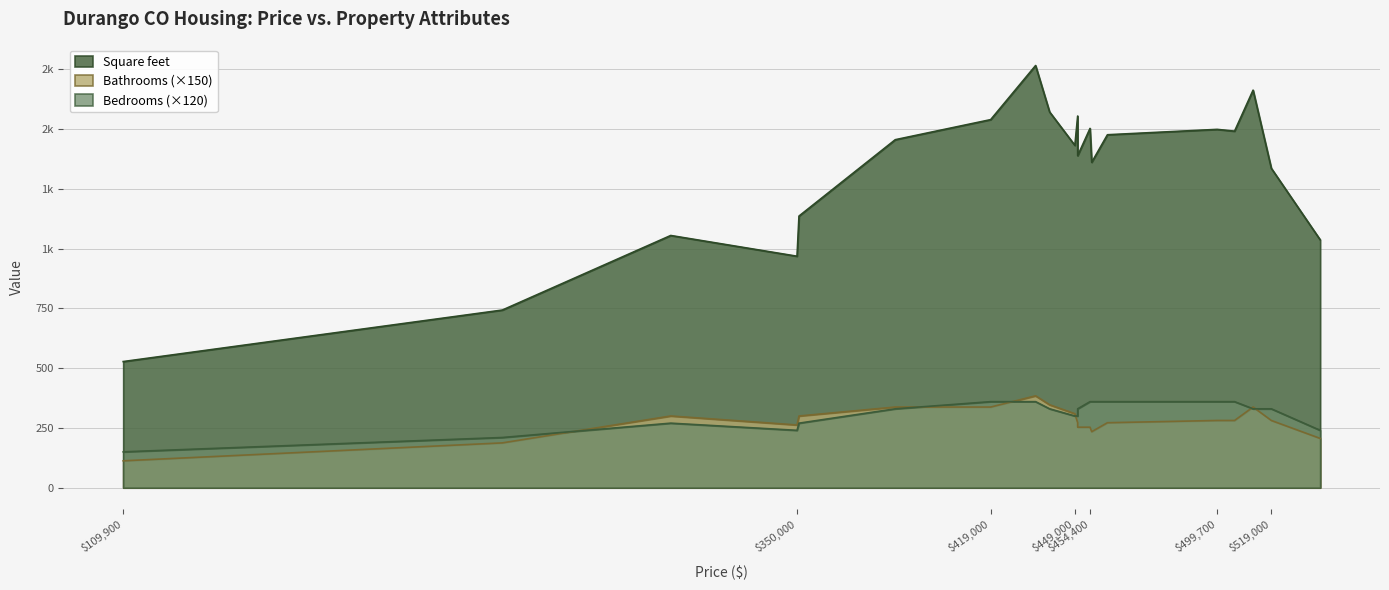

Is the value of Bathrooms at 454400 greater than the value of Square feet at 519000?

No